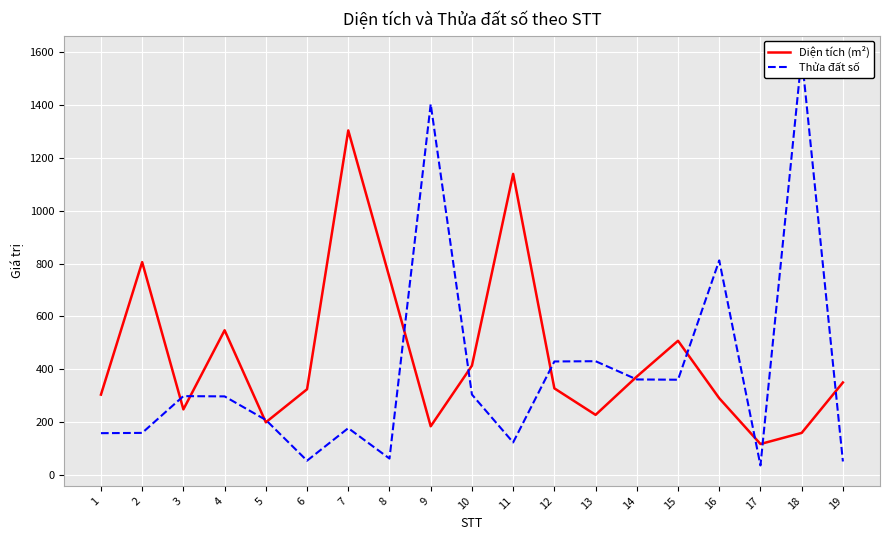

At 17, list the series in order from largest to smallest.

Diện tích (m²), Thửa đất số